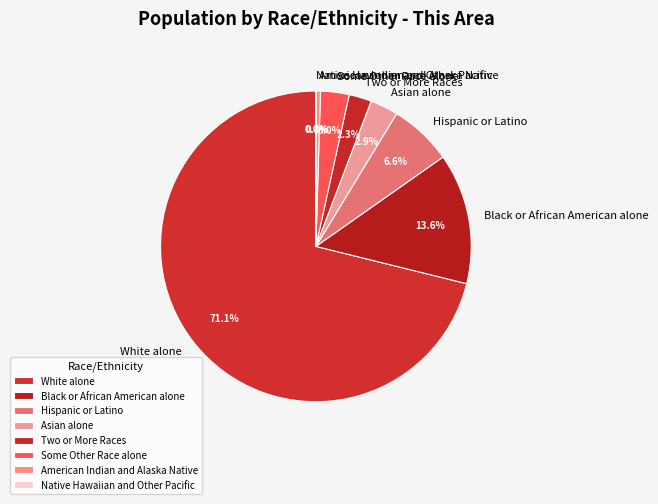

What is the largest slice in the pie chart?

White alone